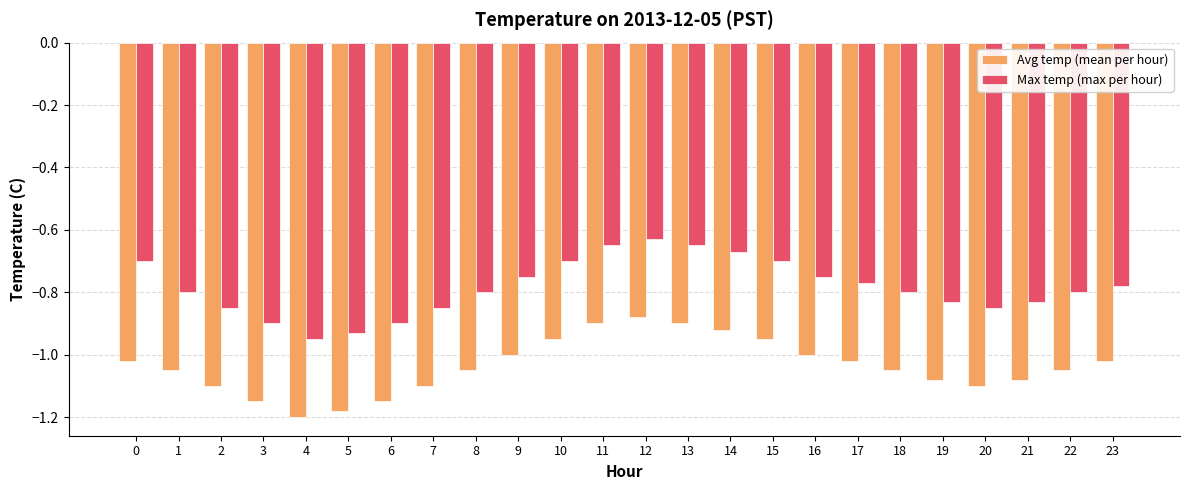

What is the difference between the maximum and second lowest values in the Avg temp (mean per hour) series?

0.3